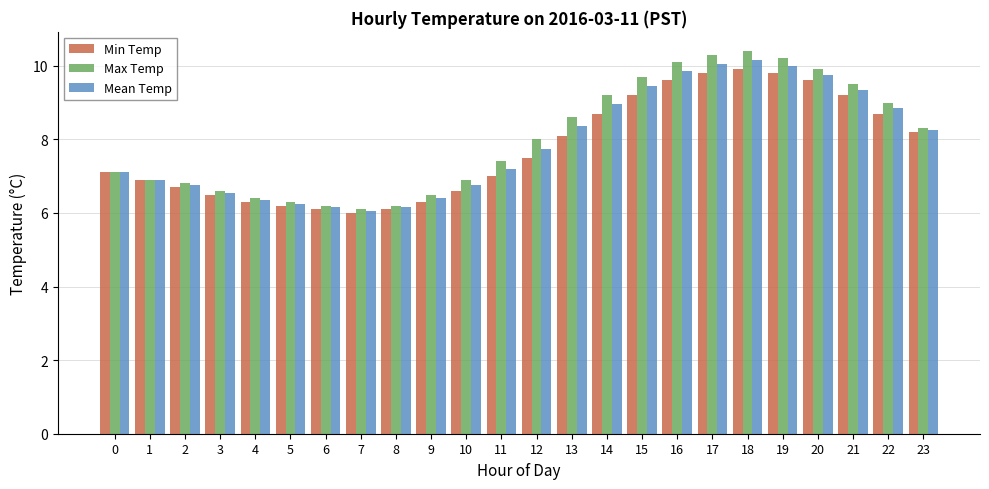

True or false: Max Temp has a value of 17.0 at 17.

False